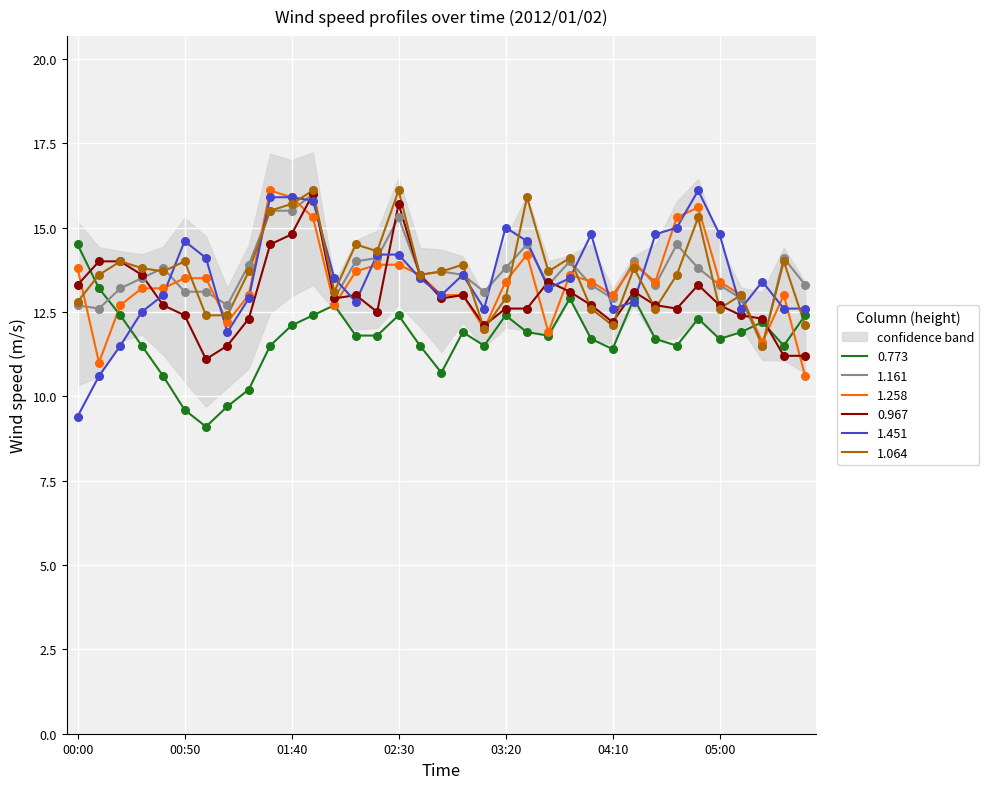

Which series contains the lowest Y value?

0.773